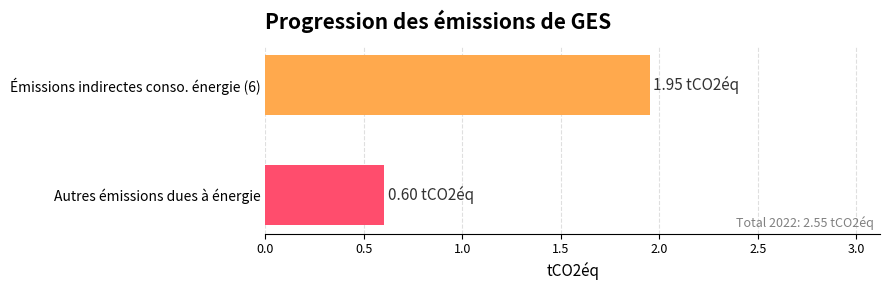

What is the value of the 2nd bar from the top?

0.6